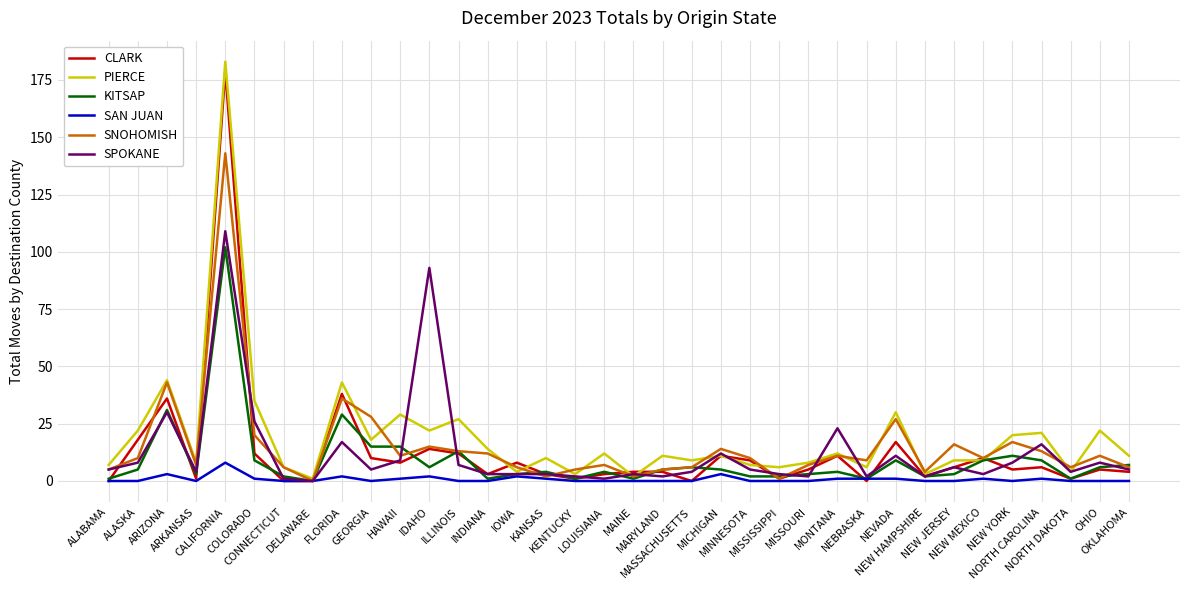

Which series has the largest range (max minus min)?

PIERCE